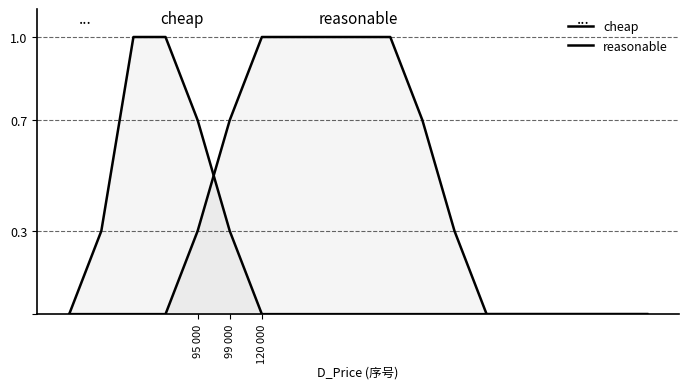

Where do reasonable and cheap first cross each other?

95 000 and 99 000